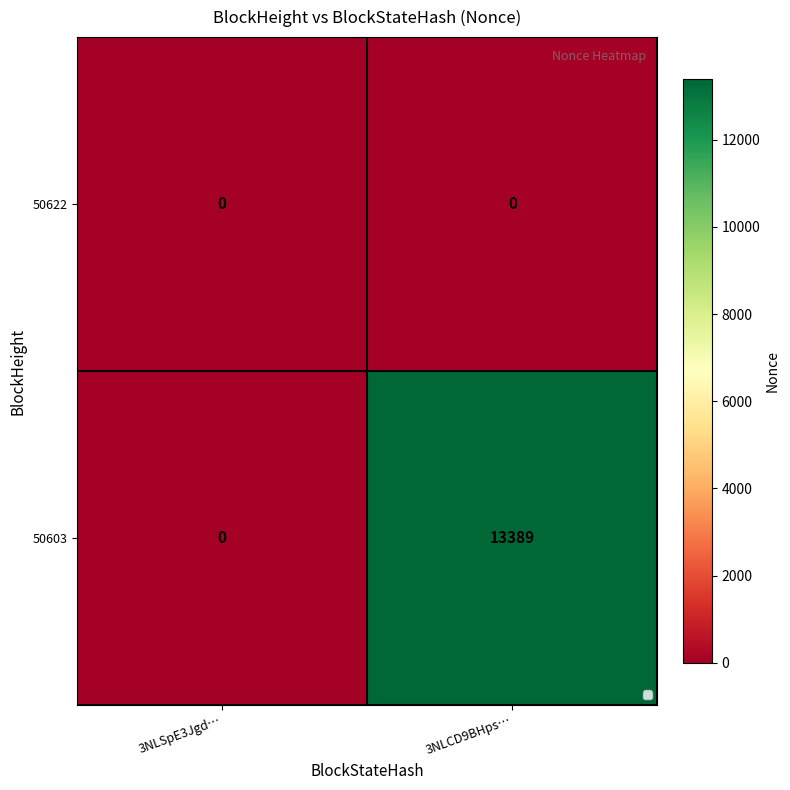

List the series in order of their overall mean, highest first.

50603, 50622